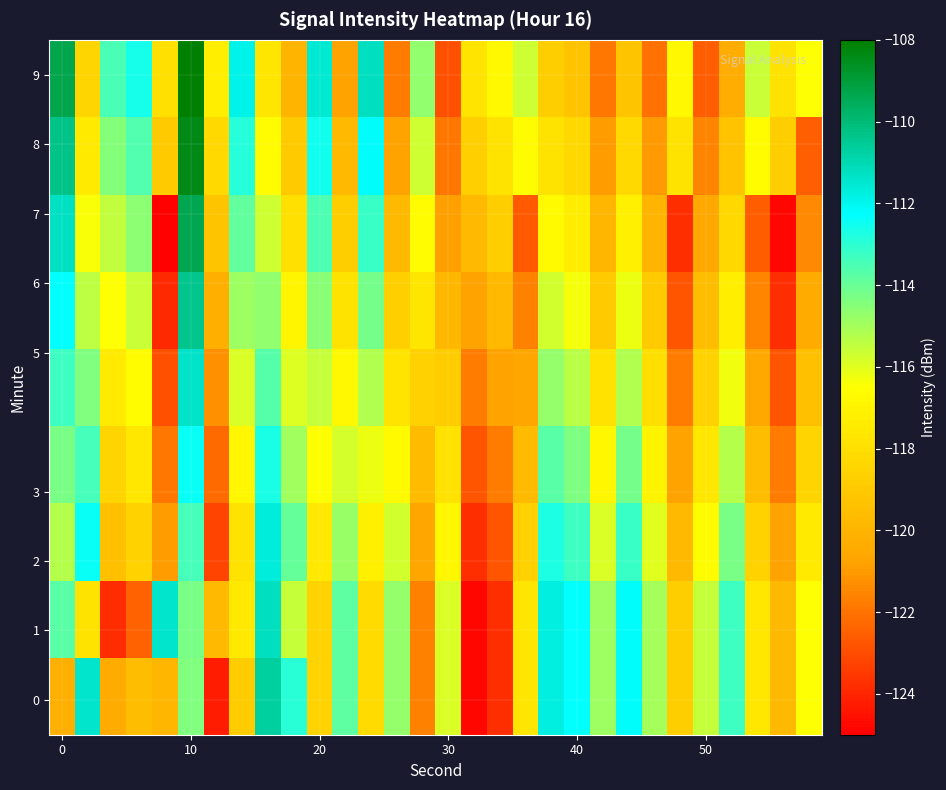

What is the smallest value displayed?

-124.9